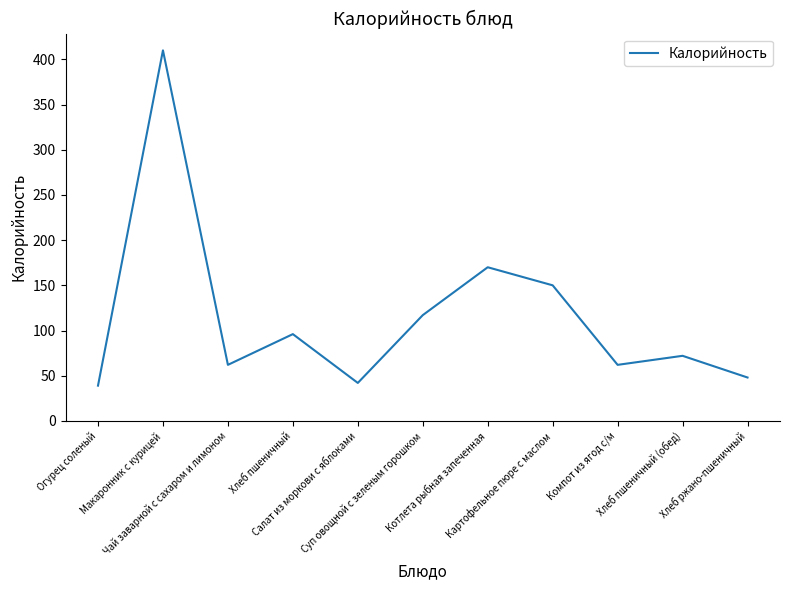

Where does the data first go above 72?

Макаронник с курицей